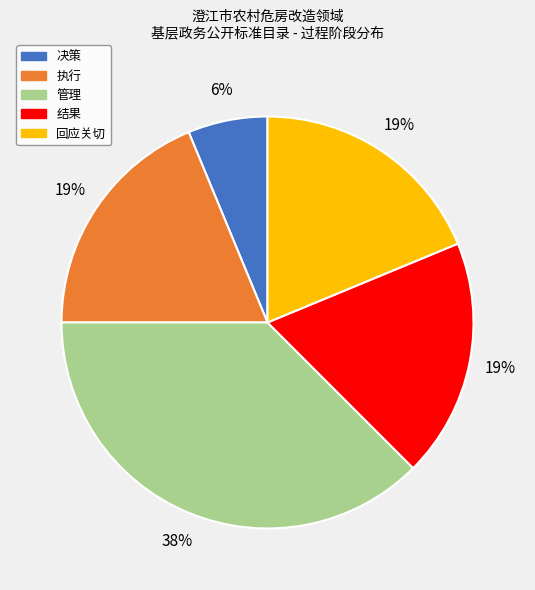

Is it true that 回应关切 is 25% of the pie?

False